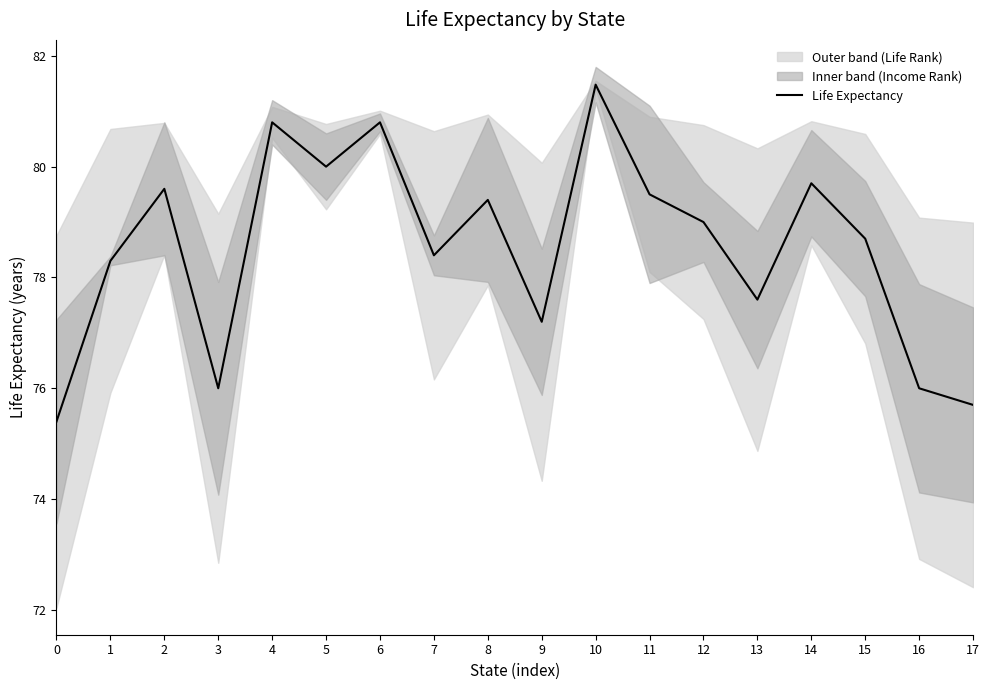

Reading right to left, what are all the values shown in this chart?

75.7	76.0	78.7	79.7	77.6	79.0	79.5	81.5	77.2	79.4	78.4	80.8	80.0	80.8	76.0	79.6	78.3	75.4